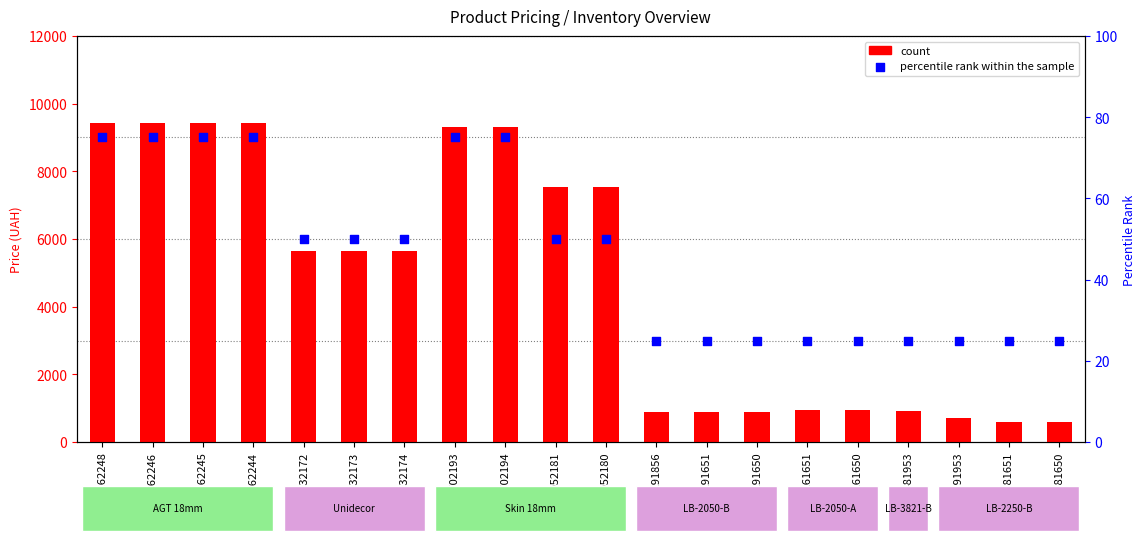

What are all the series names shown in the legend?

count, percentile rank within the sample